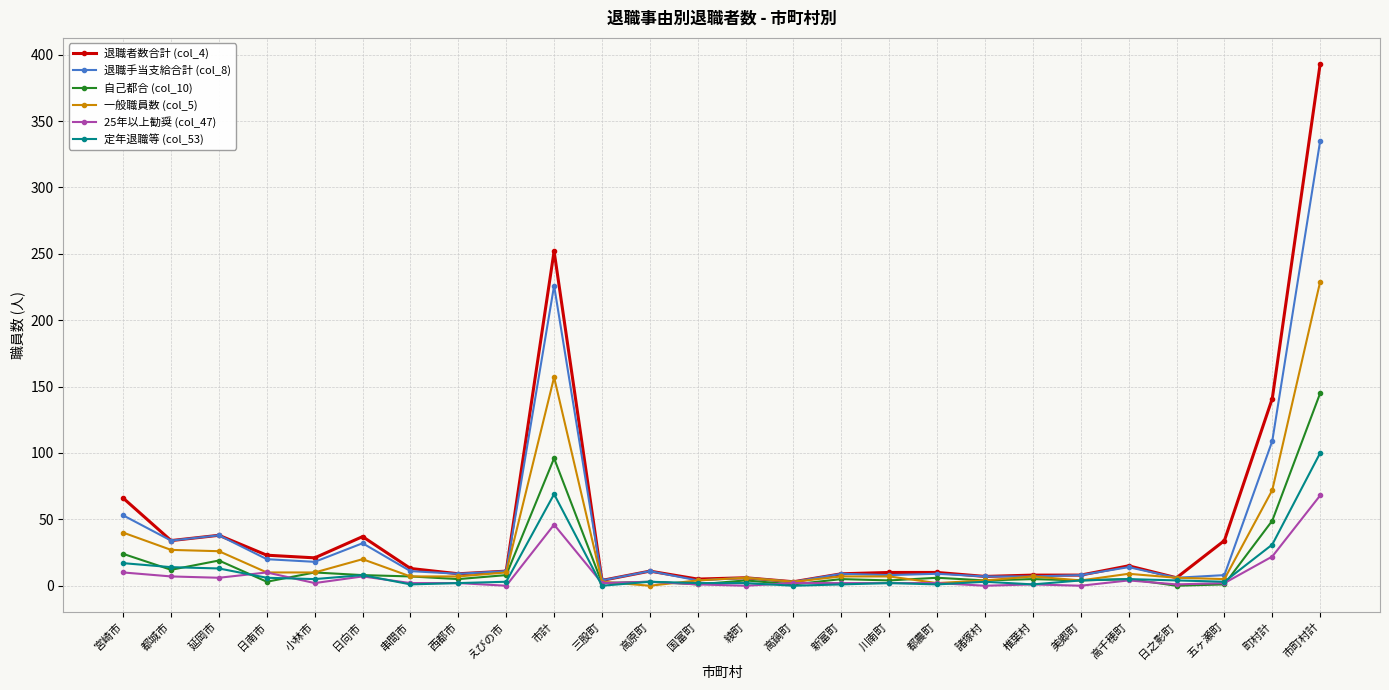

At which label does 定年退職等 (col_53) first exceed 3?

宮崎市